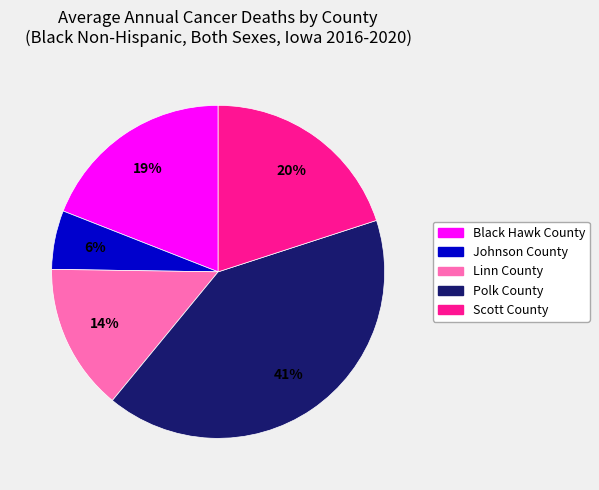

Is the sum of Scott County and Johnson County greater than half?

No